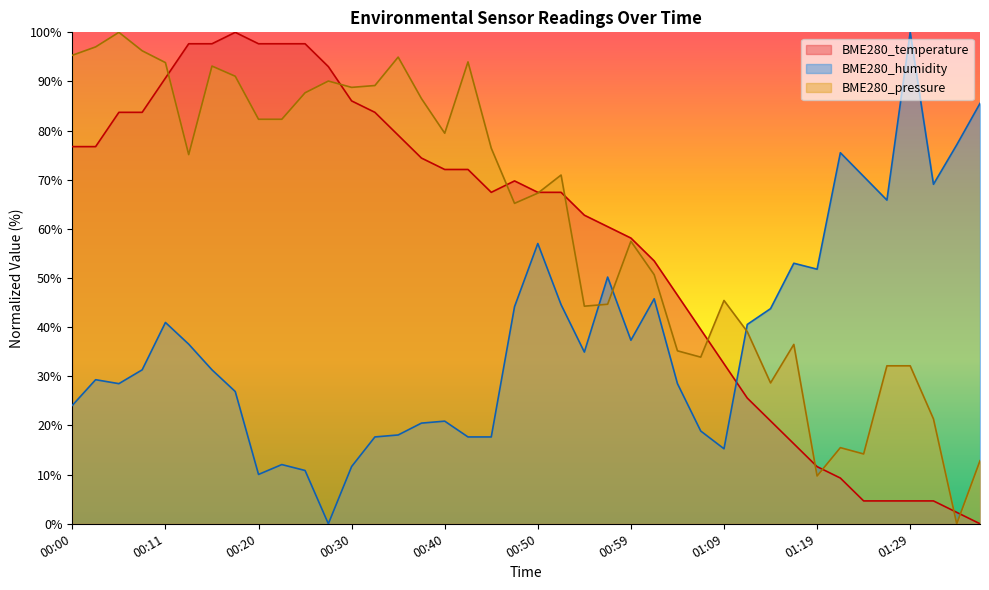

True or false: BME280_pressure has a value of 28.5 at 00:59.

False